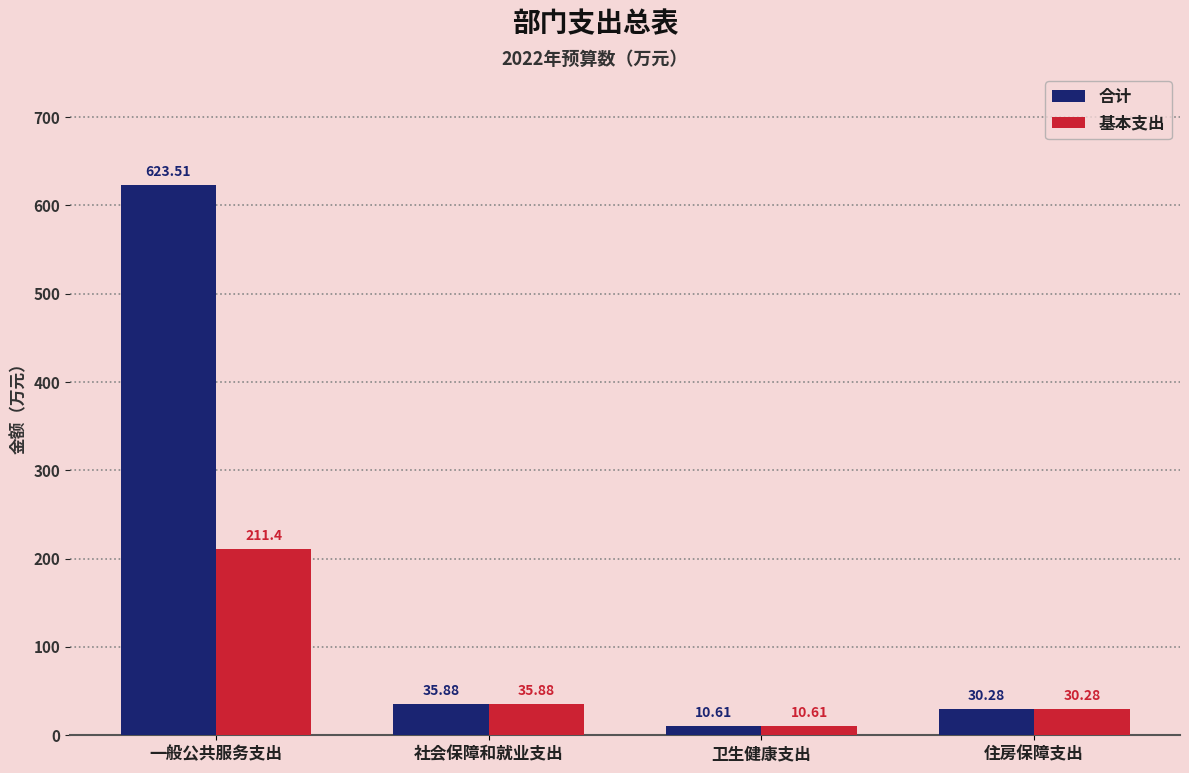

Rank the series at 一般公共服务支出 from highest to lowest value.

合计, 基本支出